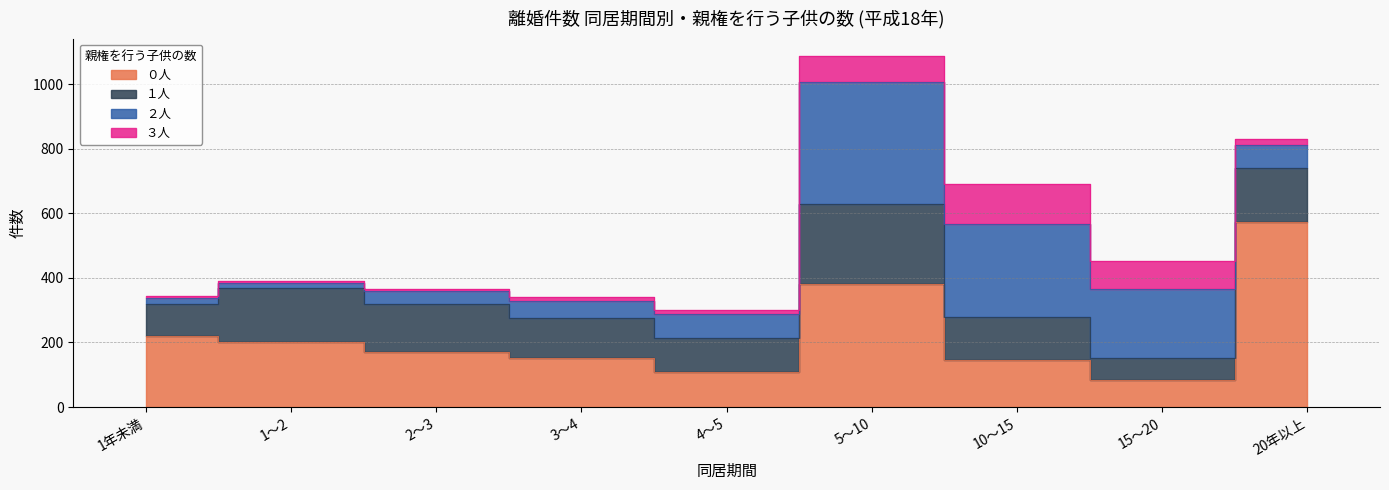

True or false: ３人 and ２人 cross at least once.

False